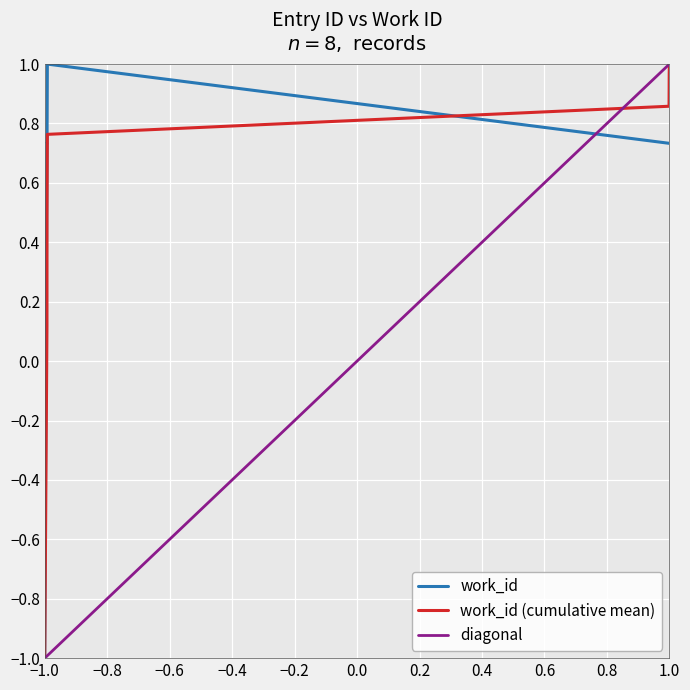

The value of work_id at −1.0 is -1.0. True or false?

True